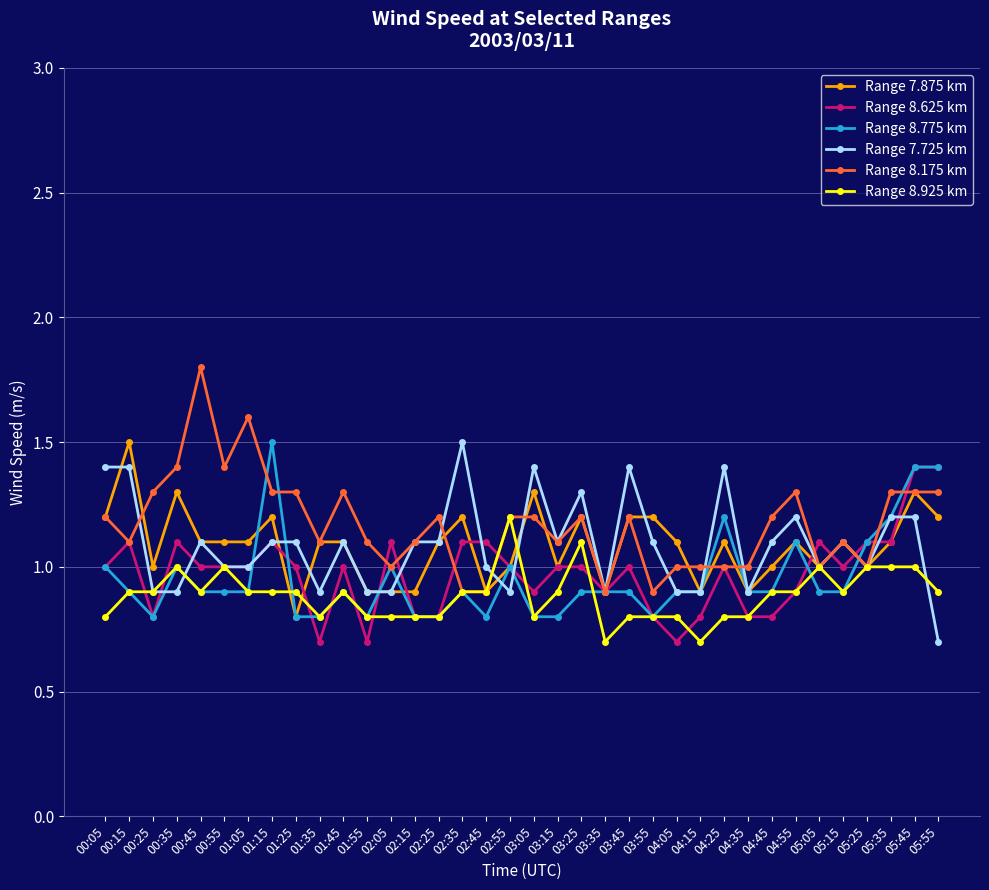

The value of Range 7.875 km at 05:15 is 1.5. True or false?

False